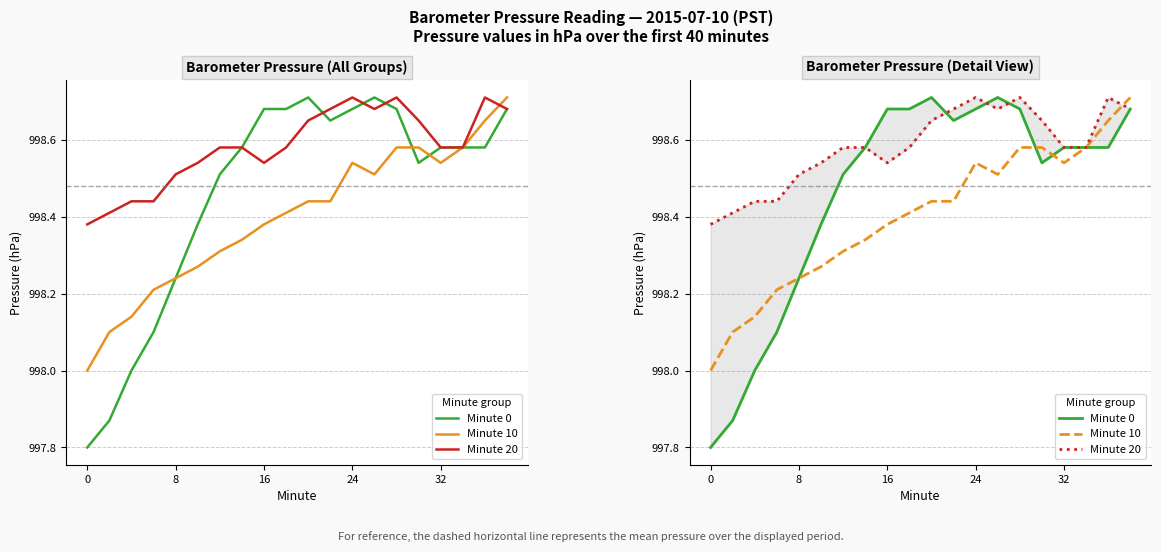

Which has a higher value, 9 or 8?

9